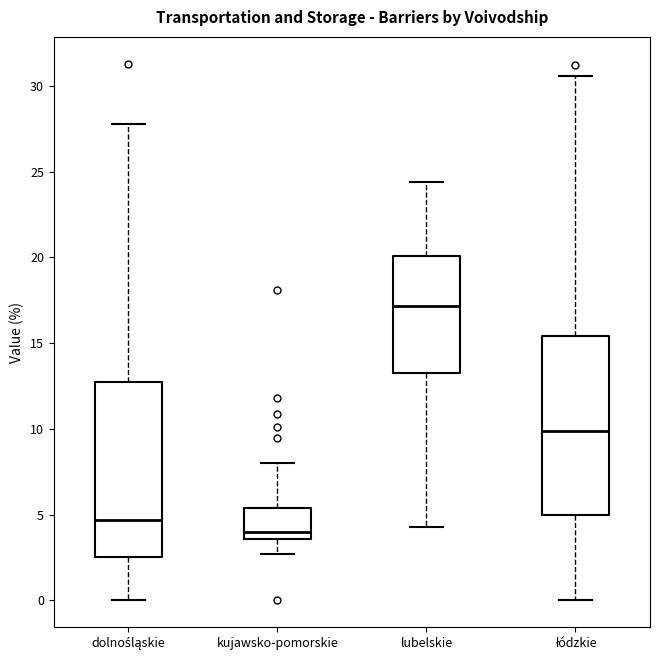

Reading left to right, transcribe this box plot: for each box, give where its median line is, the range the box spans, and where its two whiskers end, as read against the y-axis. The values are not printed on the chart, so give them approximately, as read against the axis.

dolnośląskie: median 4.5, box 2.5 to 13.0, whiskers 0.0 to 28.0
kujawsko-pomorskie: median 4.0, box 3.5 to 5.5, whiskers 2.5 to 8.0
lubelskie: median 17.0, box 13.5 to 20.0, whiskers 4.5 to 24.5
łódzkie: median 10.0, box 5.0 to 15.5, whiskers 0.0 to 30.5